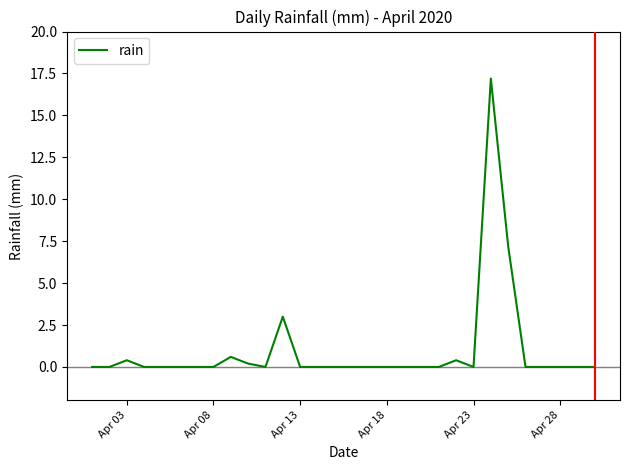

How many lines are shown in the chart?

1